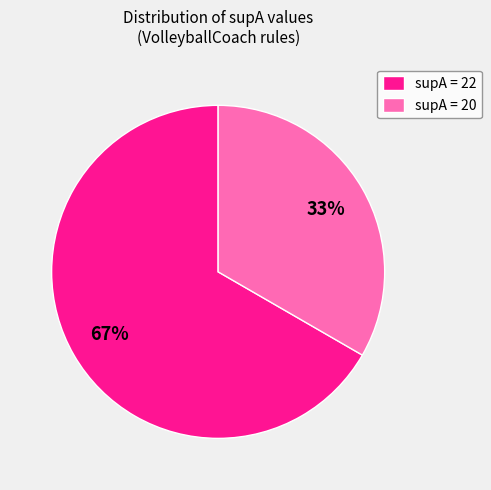

Approximately how many times larger is the value at supA = 20 compared to supA = 22?

0.5